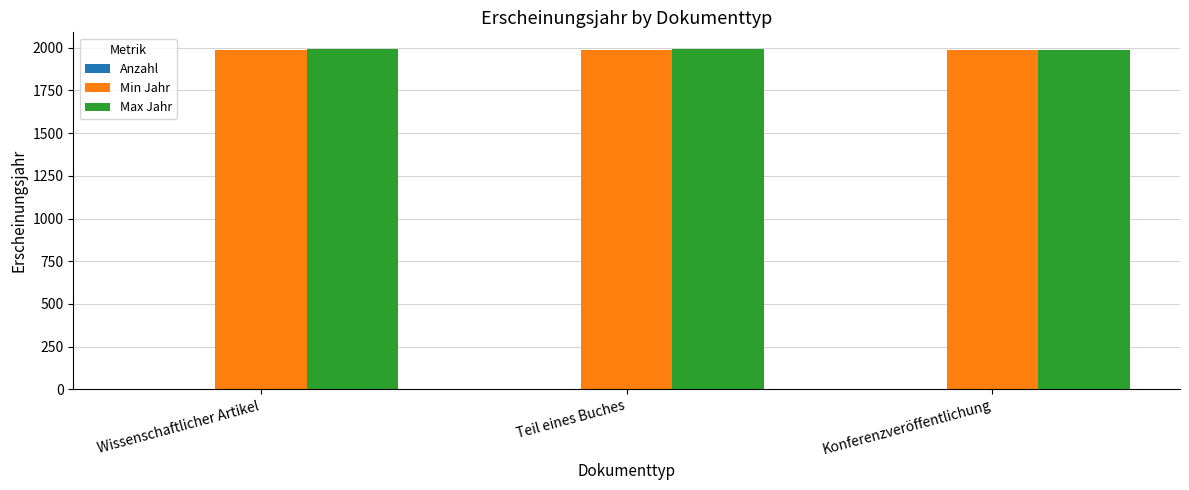

The value of Max Jahr at Konferenzveröffentlichung is 2713. True or false?

False